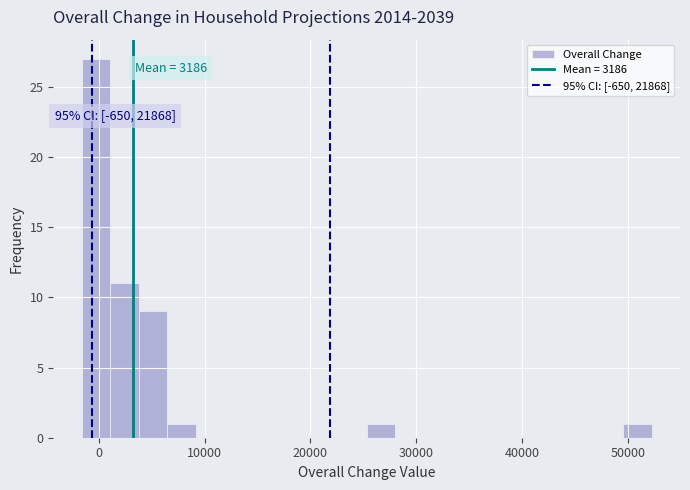

Read against the x-axis, roughly where is the centre of the tallest bar?

0